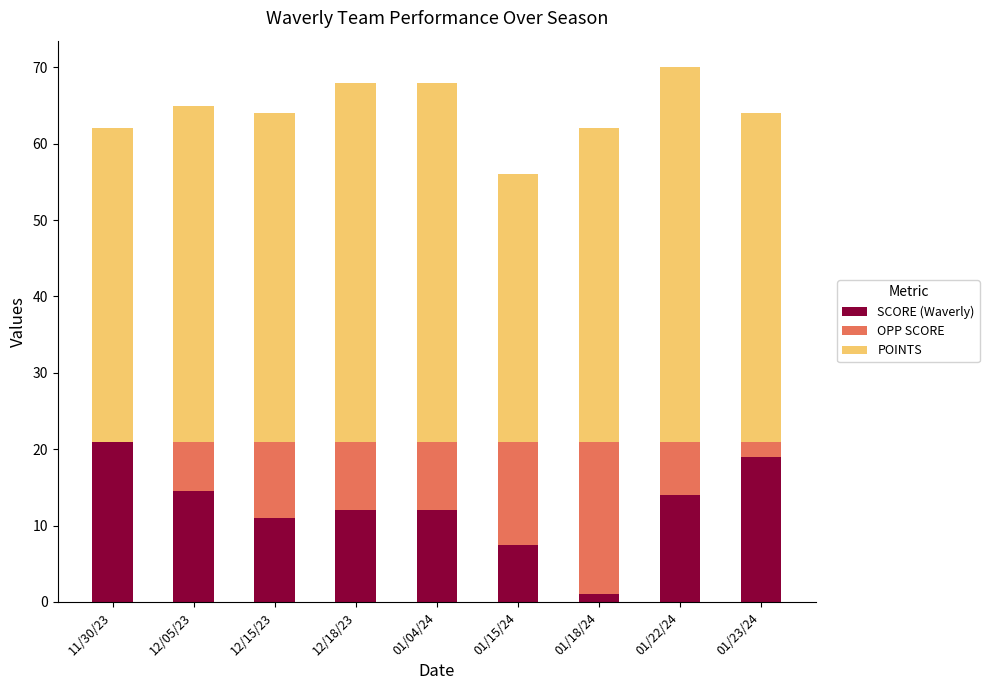

Are the bars horizontal?

No